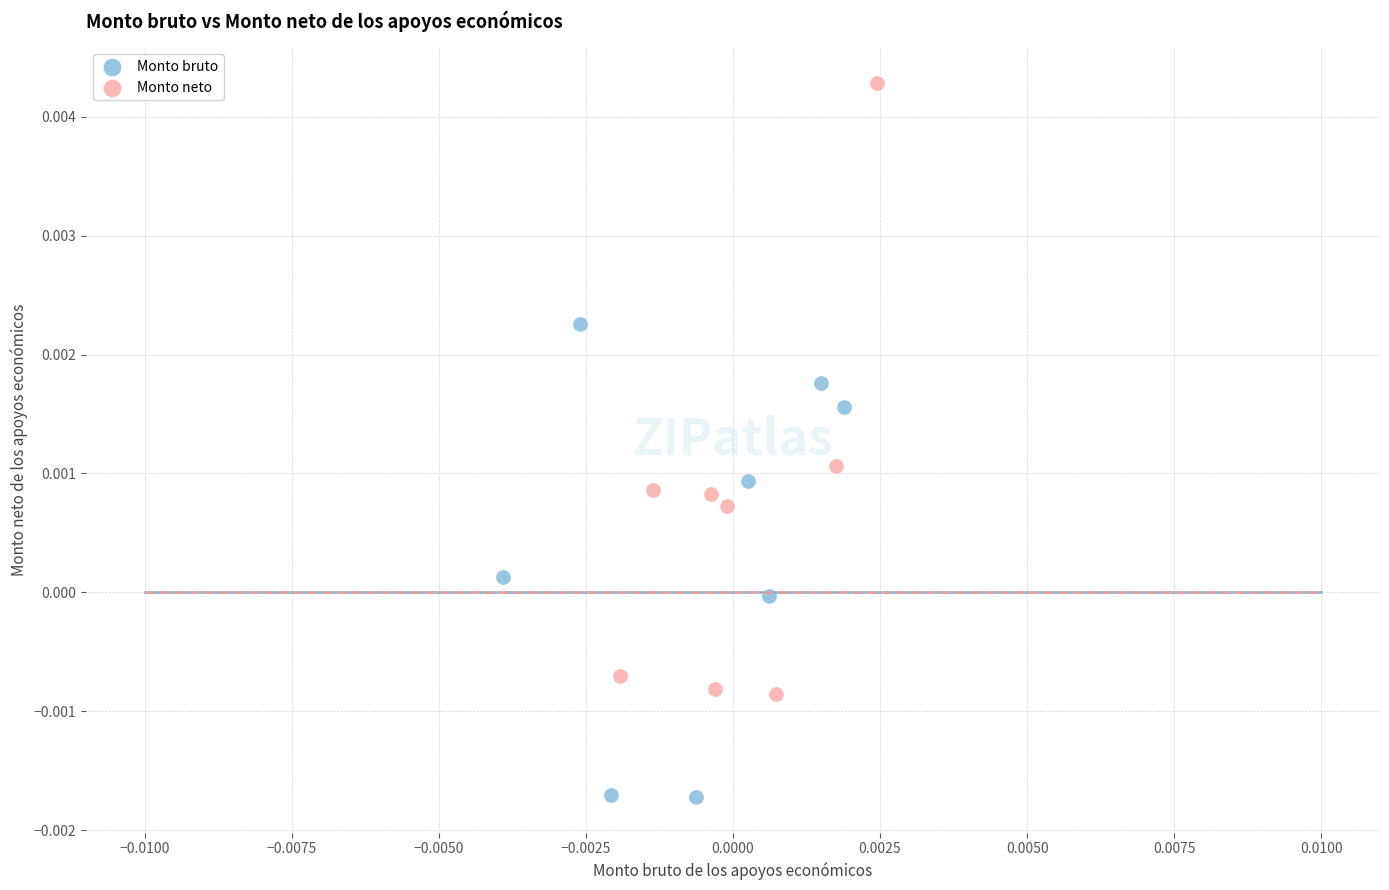

Which series has the largest Y range (max minus min)?

Monto neto